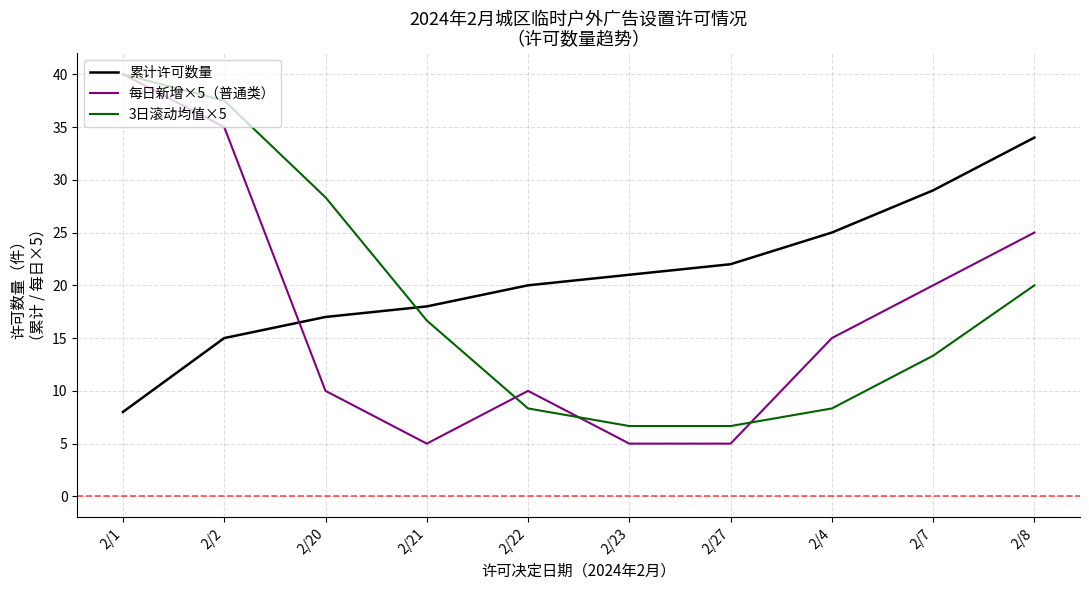

How many values in the 3日滚动均值×5 series are below 16?

5